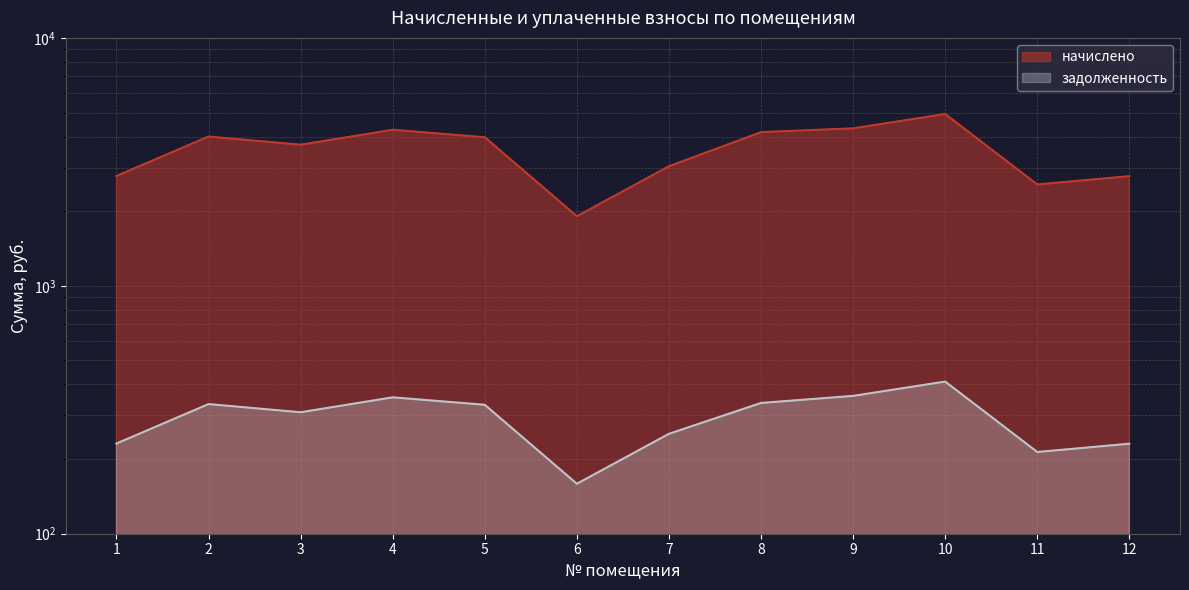

How many interior local peaks does the задолженность series have?

3